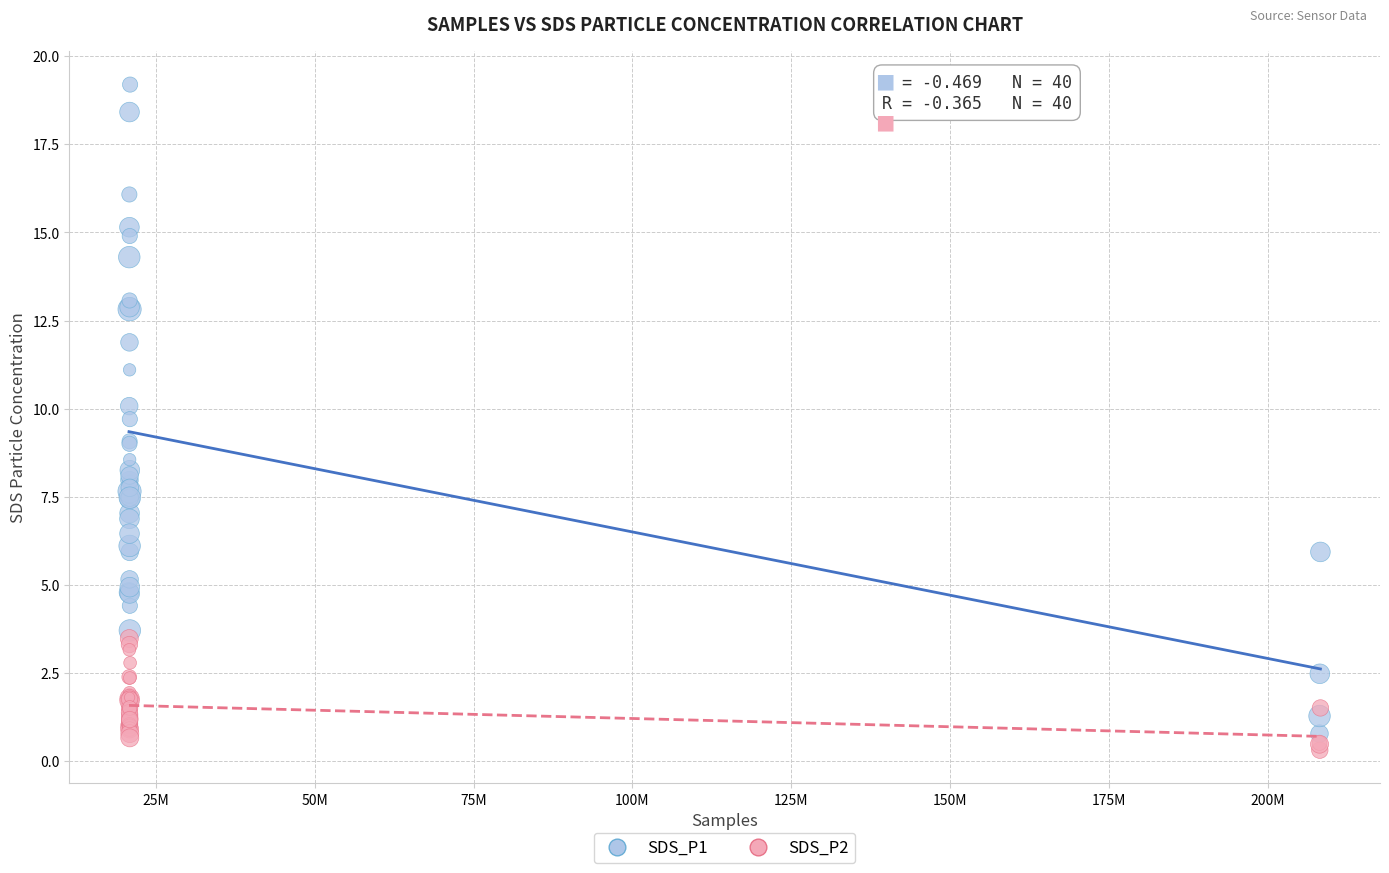

What is the X range (max minus min) for the scatter plot?

187517919.0